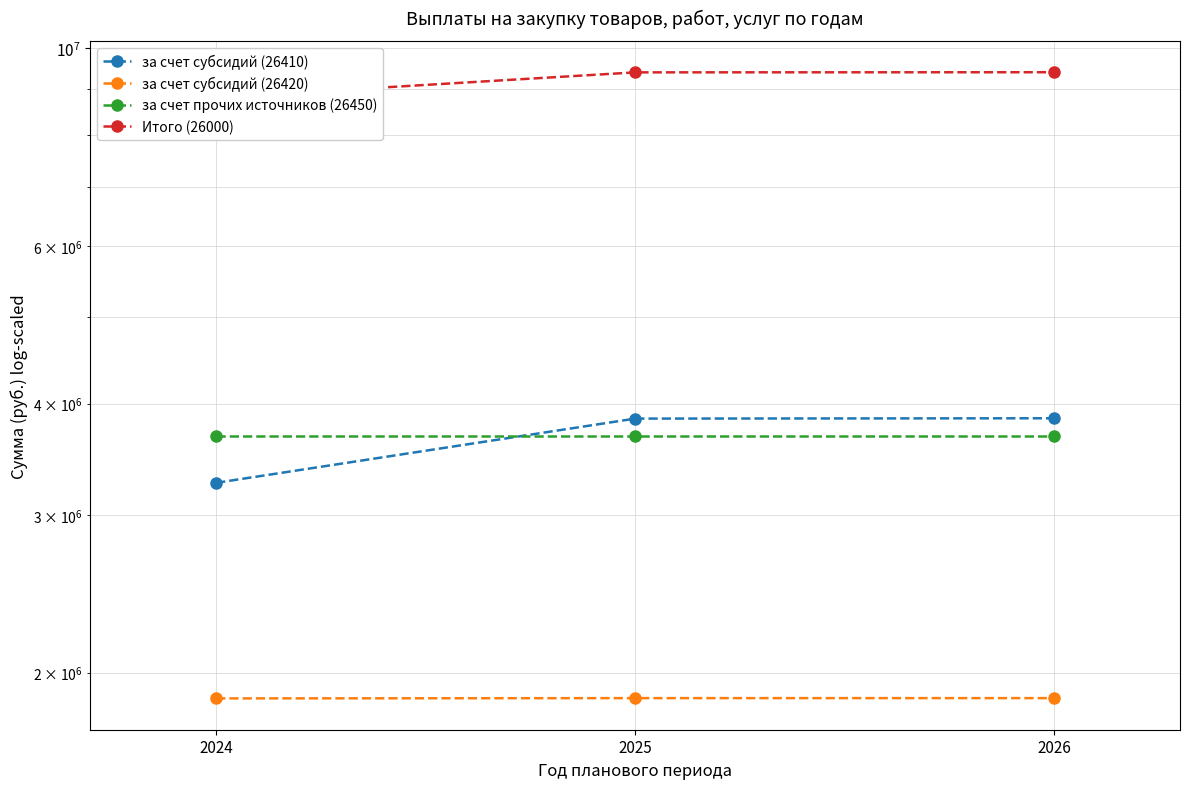

Between 2024 and 2025, which series saw the biggest shift?

Итого (26000)